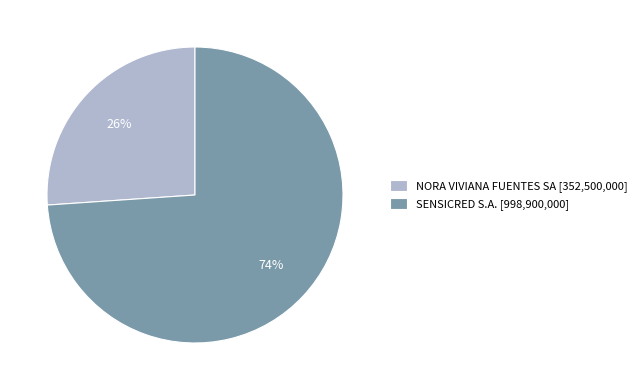

How many slices are in this pie chart?

2